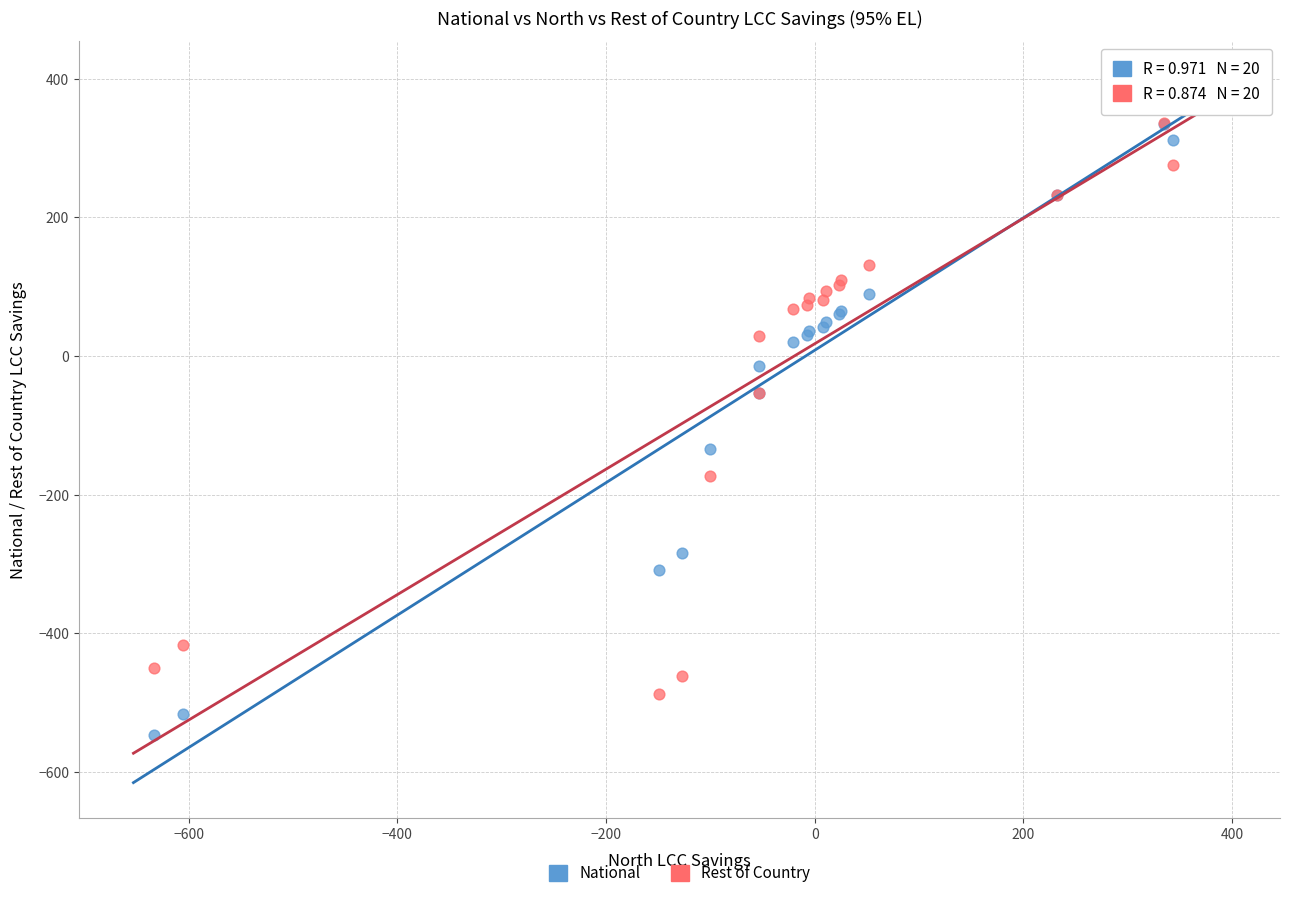

What is the X range (max minus min) for the scatter plot?

1006.7